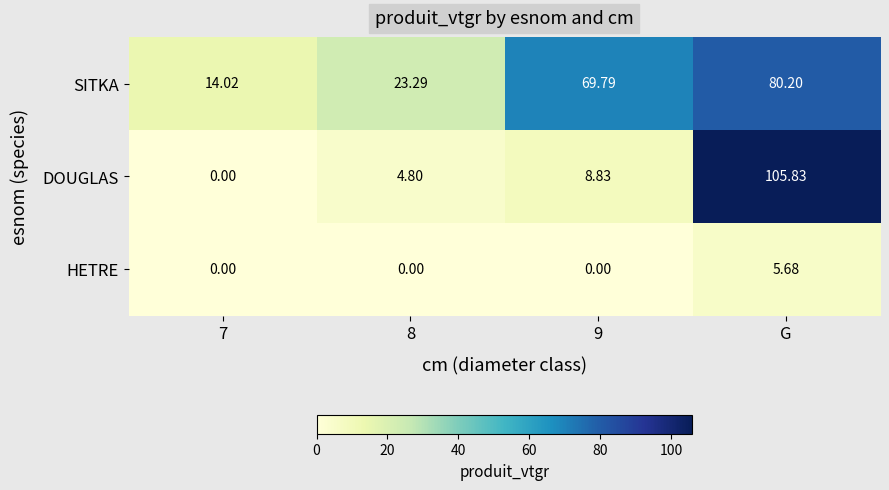

Which series has the largest range (max minus min)?

DOUGLAS